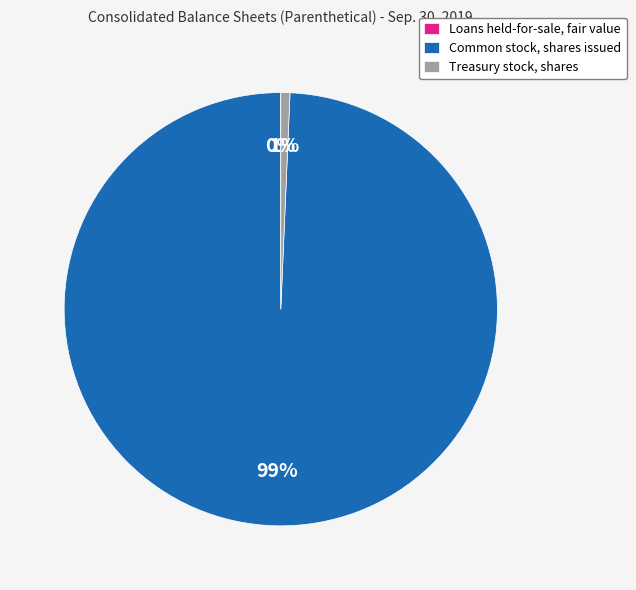

True or false: Common stock, shares issued accounts for 99% of the total.

True